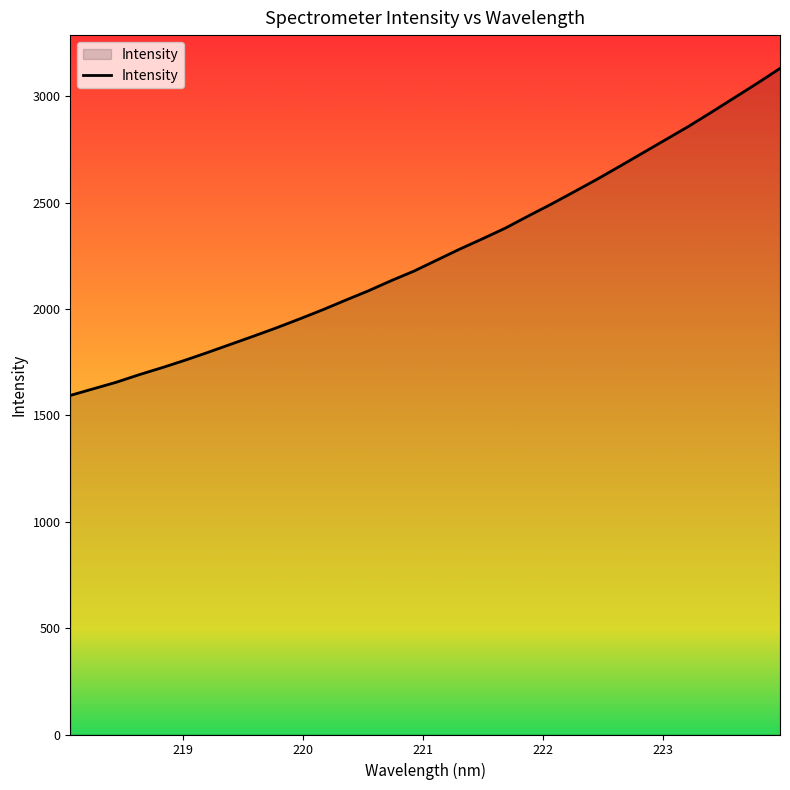

Does the chart have visible grid lines?

No